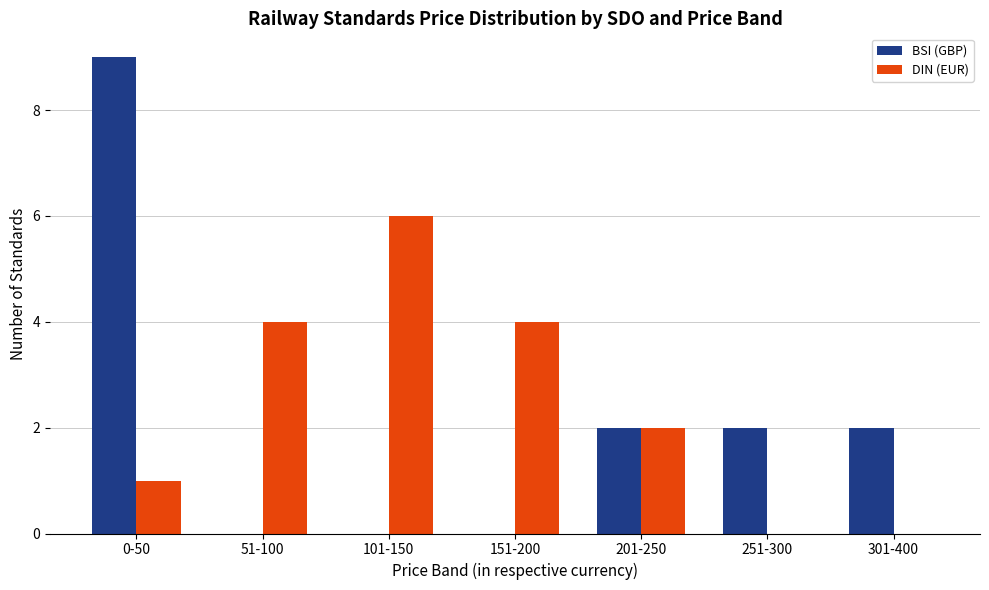

Between 201-250 and 251-300, which series saw the biggest shift?

DIN (EUR)